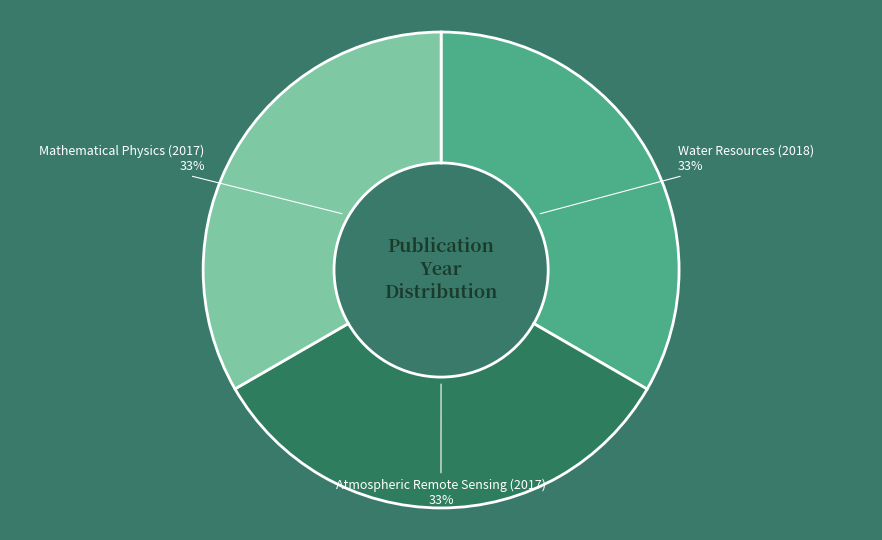

True or false: Mathematical Physics (2017) accounts for 40% of the total.

False